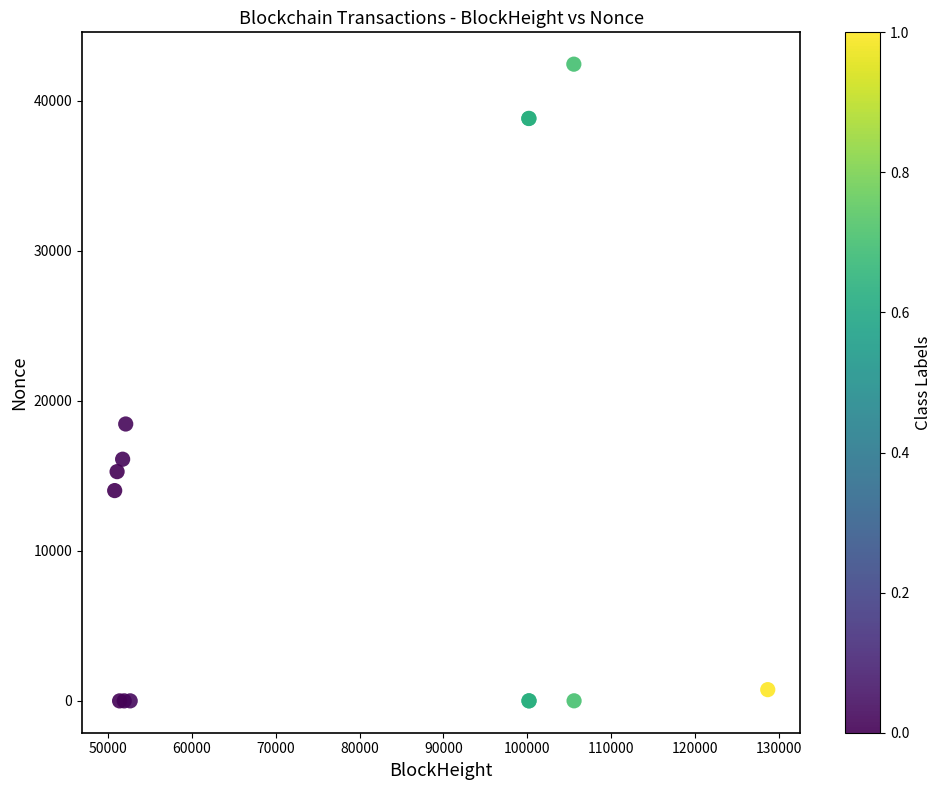

What Y value in the scatter plot is closest to 21225?

18460